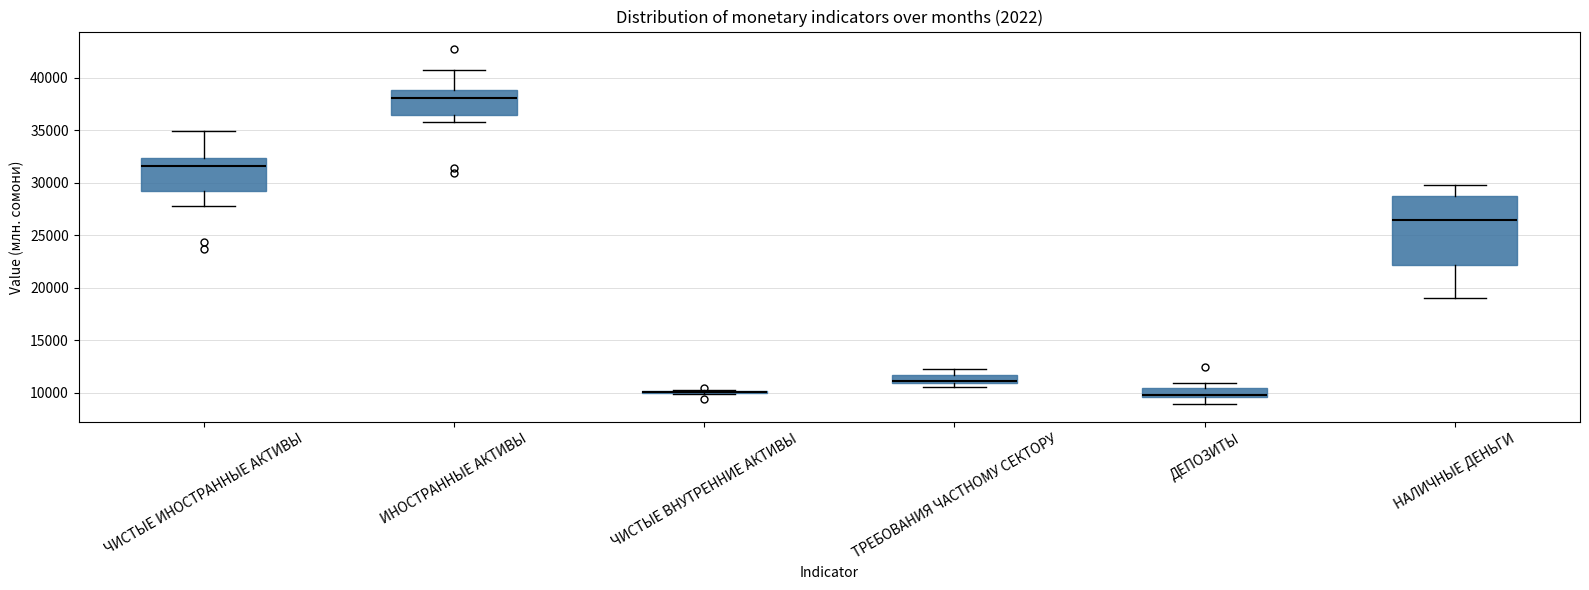

Reading left to right, read every box against the y-axis: the position of its median line, the range the box covers, and the ends of its whiskers. The values are not printed on the chart, so give them approximately, as read against the axis.

ЧИСТЫЕ ИНОСТРАННЫЕ АКТИВЫ: median 31500, box 29500 to 32500, whiskers 28000 to 35000
ИНОСТРАННЫЕ АКТИВЫ: median 38000, box 36500 to 39000, whiskers 36000 to 41000
ЧИСТЫЕ ВНУТРЕННИЕ АКТИВЫ: box collapsed to a line at 10000, whiskers 10000 to 10500
ТРЕБОВАНИЯ ЧАСТНОМУ СЕКТОРУ: median 11000 (drawn on the box's lower edge), box 11000 to 11500, whiskers 10500 to 12500
ДЕПОЗИТЫ: median 10000, box 9500 to 10500, whiskers 9000 to 11000
НАЛИЧНЫЕ ДЕНЬГИ: median 26500, box 22000 to 29000, whiskers 19000 to 30000